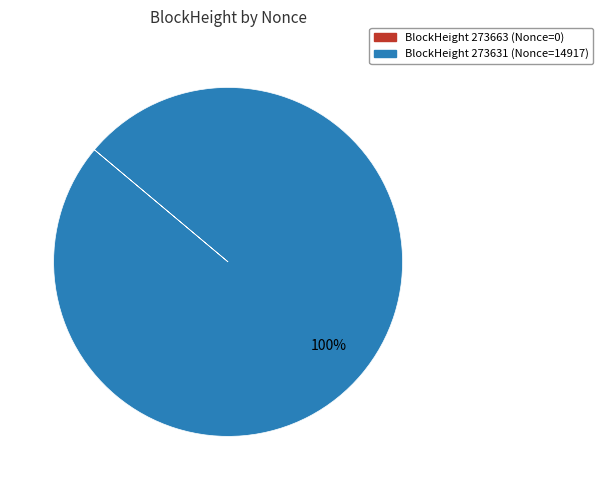

Is there any slice that represents more than half of the pie?

Yes